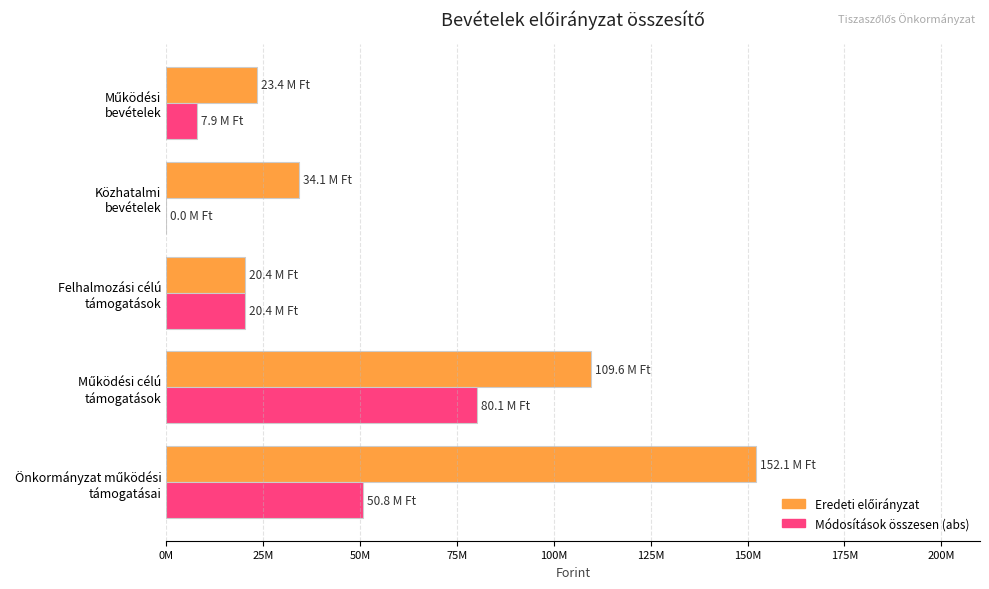

How many bars are there in total?

10